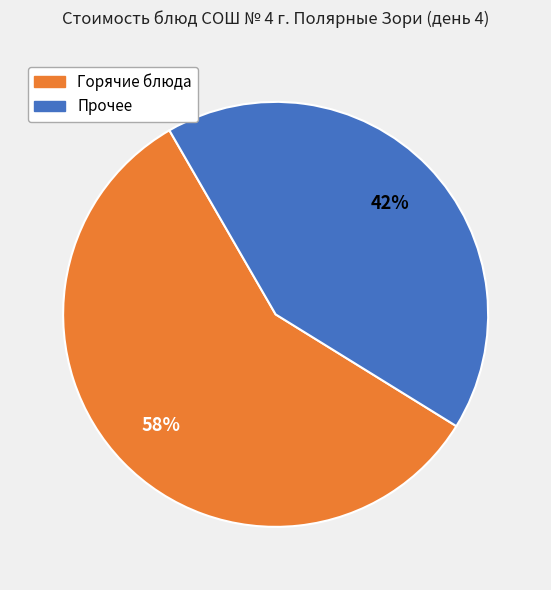

To the nearest percent, what is the average slice percentage?

50%